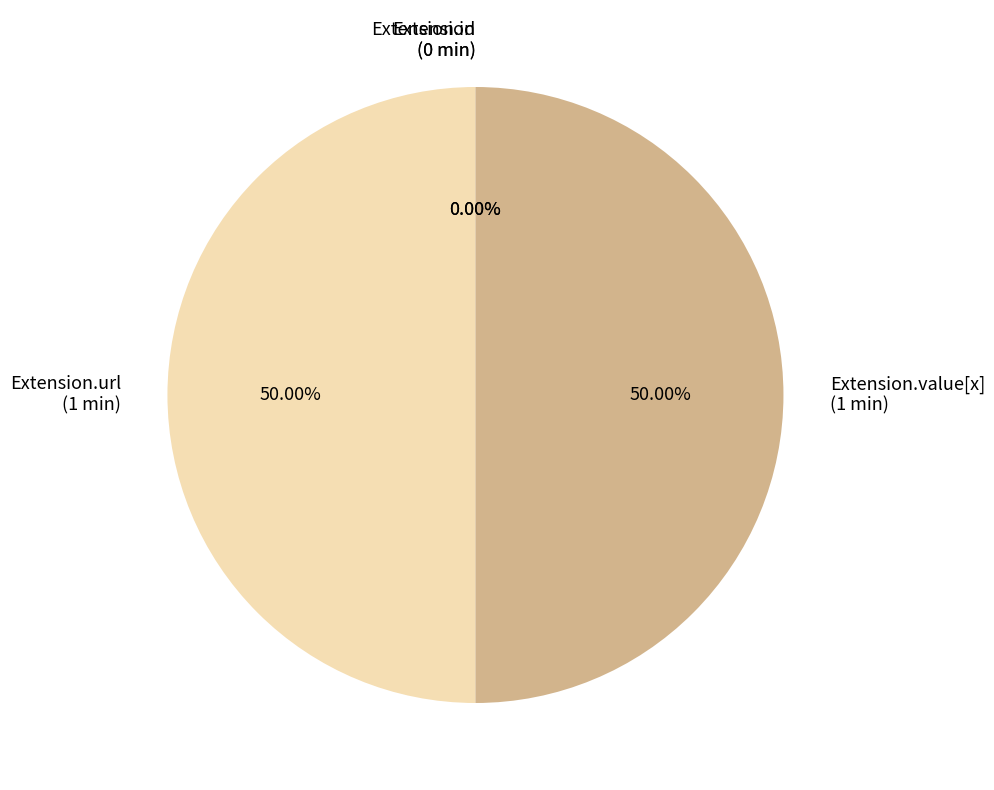

To the nearest percent, what is the difference between the Extension.id and Extension.url slice percentages?

50%